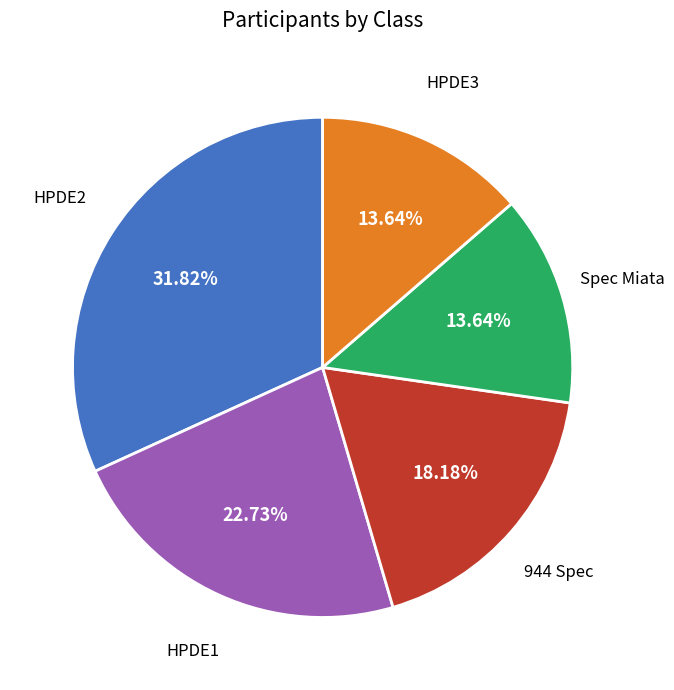

What is the ratio of the value at HPDE3 to the value at 944 Spec?

0.8